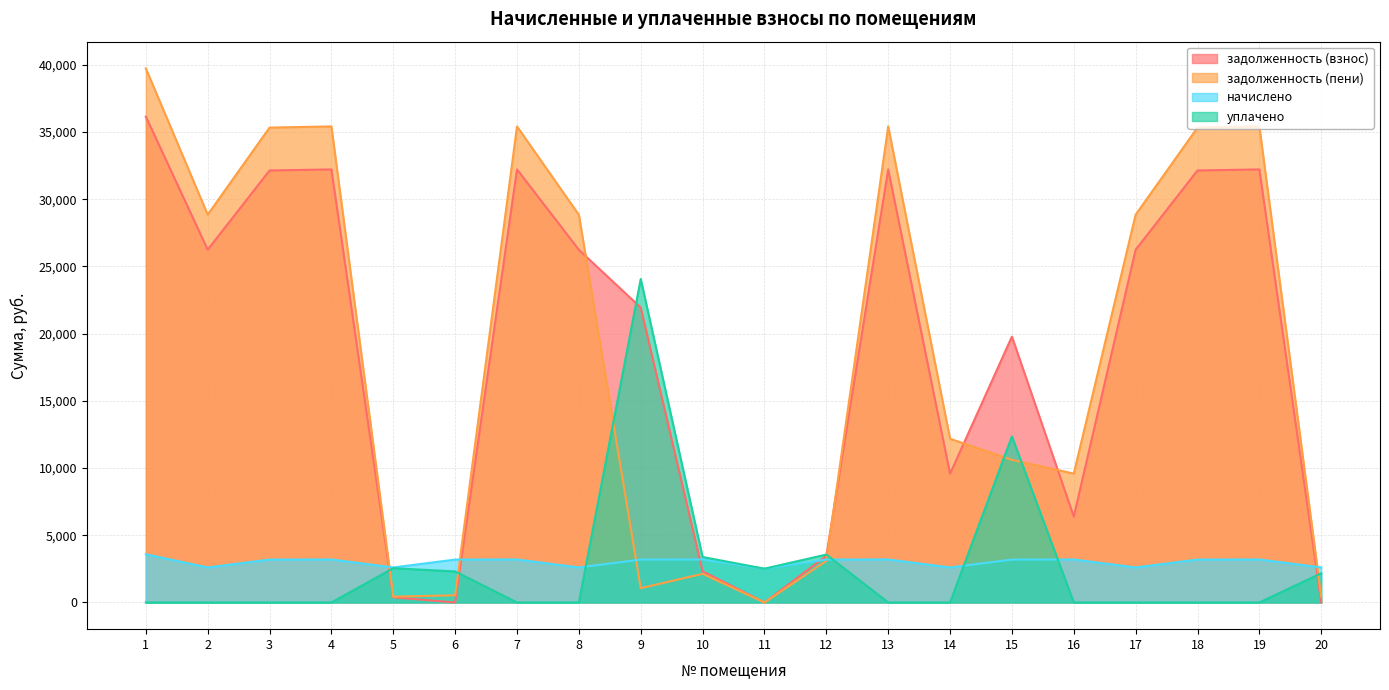

How many lines are shown in the chart?

4